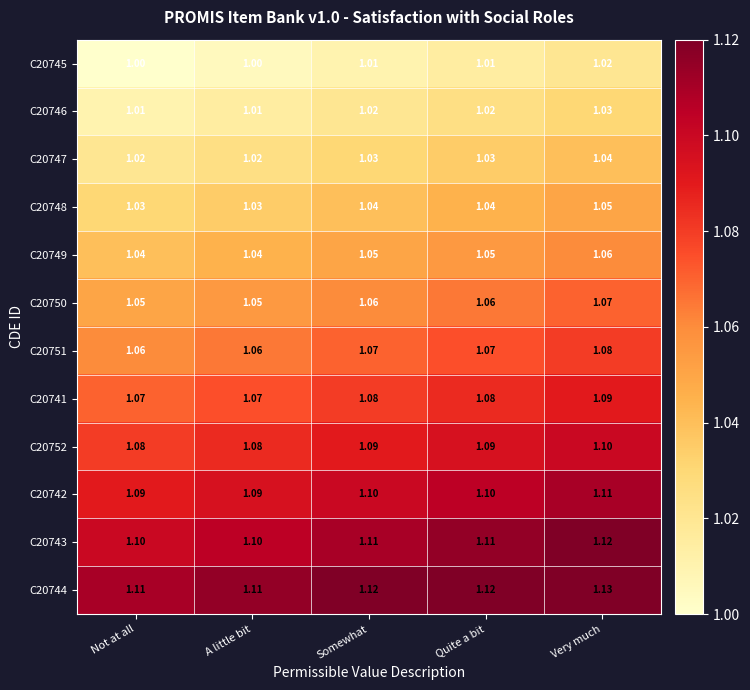

Is the value of C20743 at Quite a bit greater than the value of C20746 at A little bit?

Yes